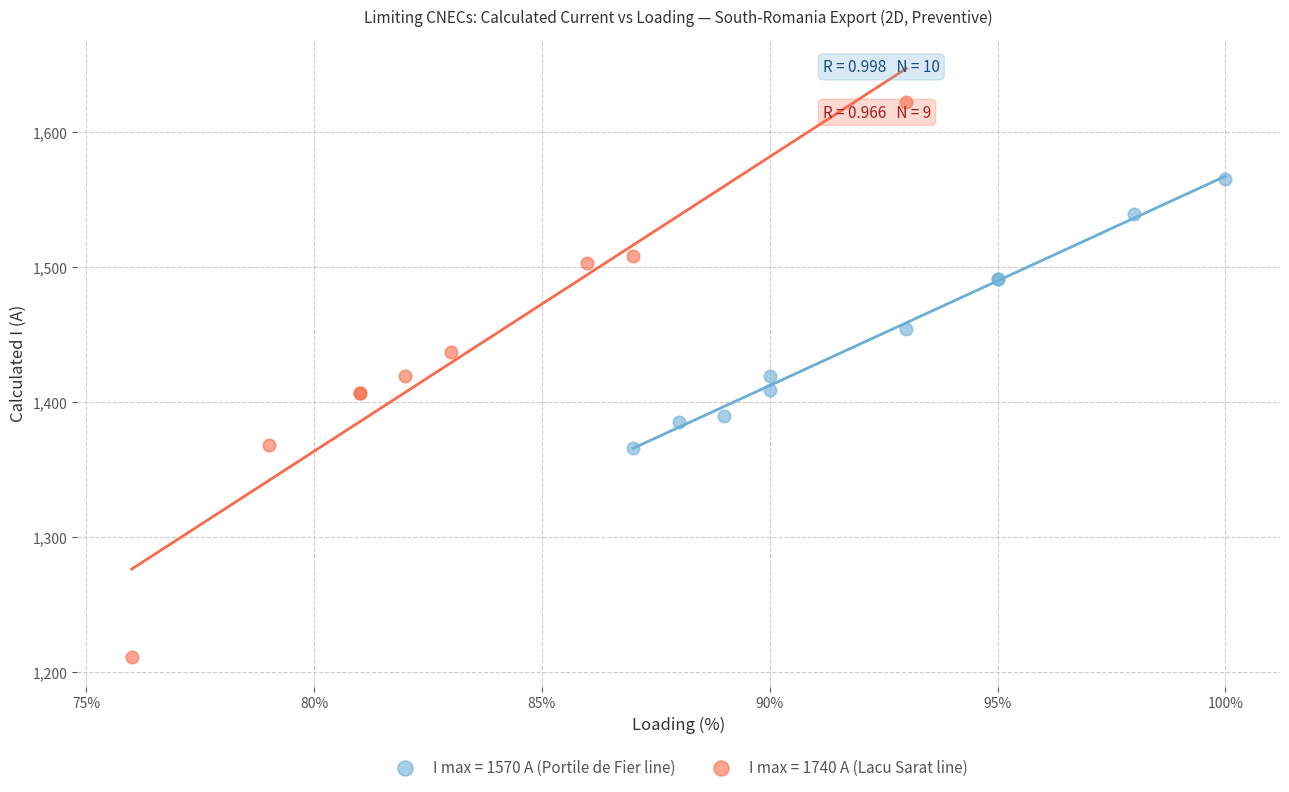

Which series reaches the minimum Y coordinate?

I max = 1740 A (Lacu Sarat line)